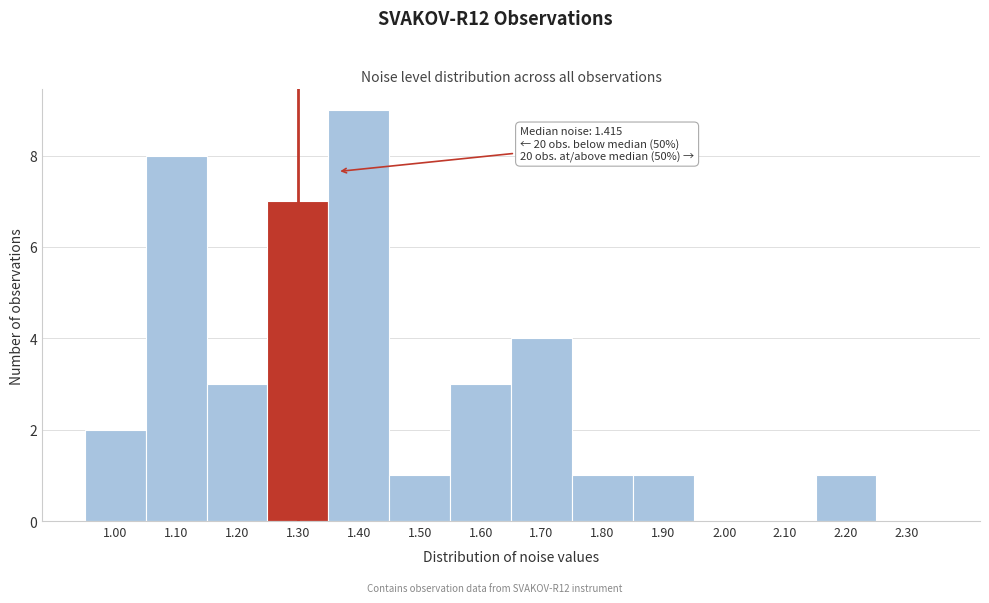

Reading right to left, list all the values displayed in this chart.

2.30=0	2.20=1	2.10=0	2.00=0	1.90=1	1.80=1	1.70=4	1.60=3	1.50=1	1.40=9	1.30=7	1.20=3	1.10=8	1.00=2